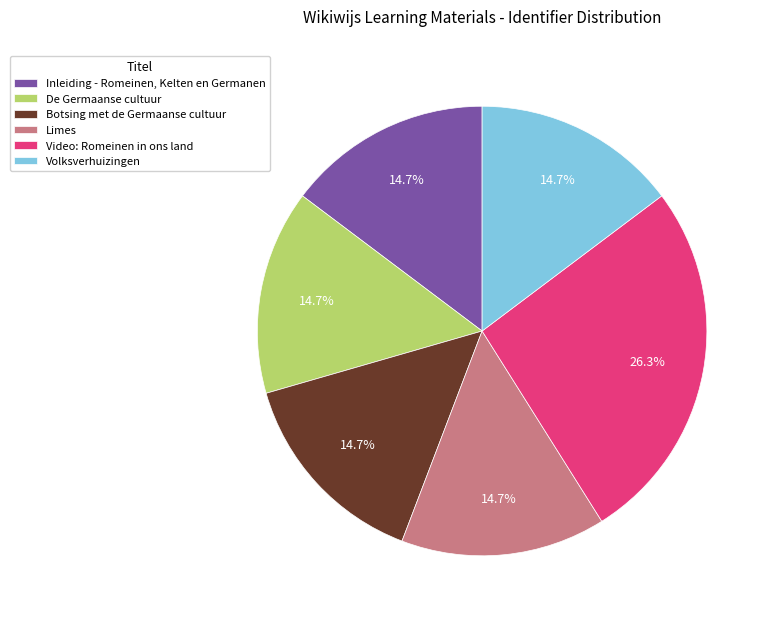

Which has a higher value, Video: Romeinen in ons land or Limes?

Video: Romeinen in ons land